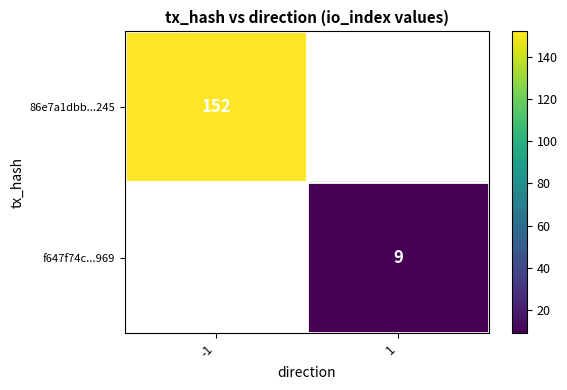

True or false: f647f74c...969 has a value of 16 at 1.

False